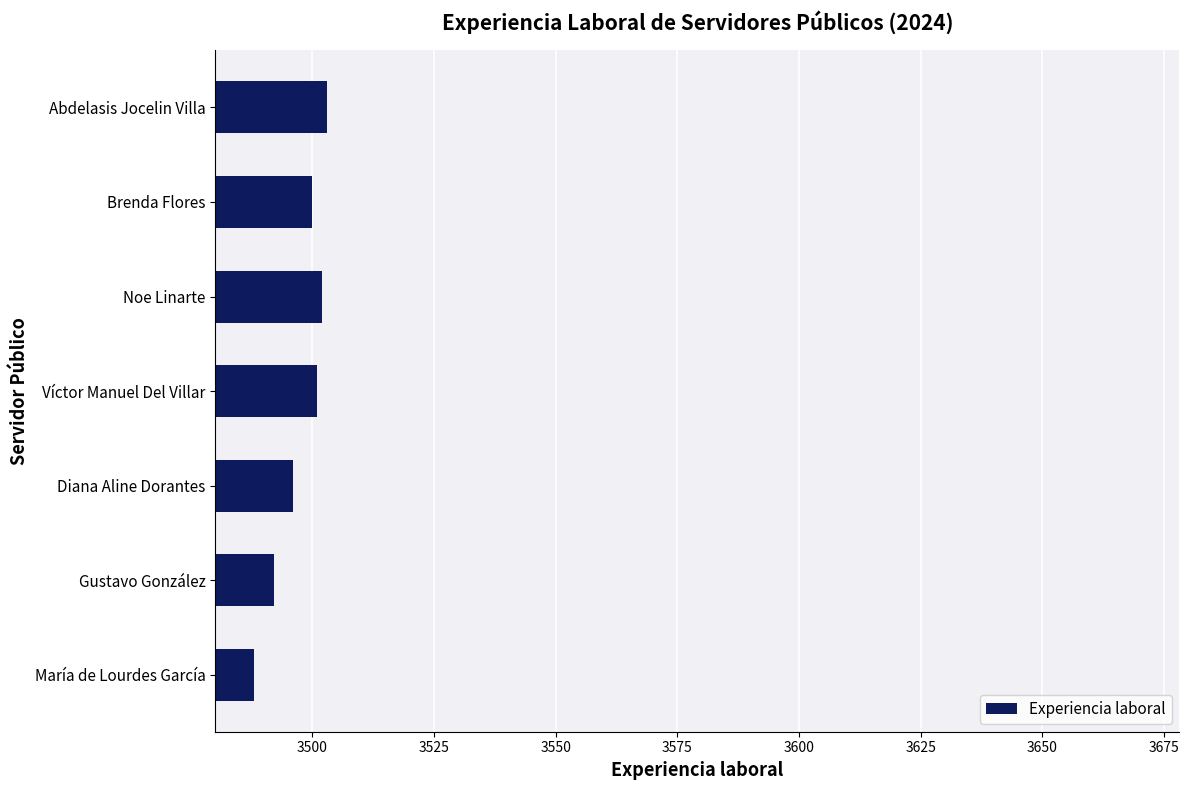

What is the maximum value shown in the chart?

3503